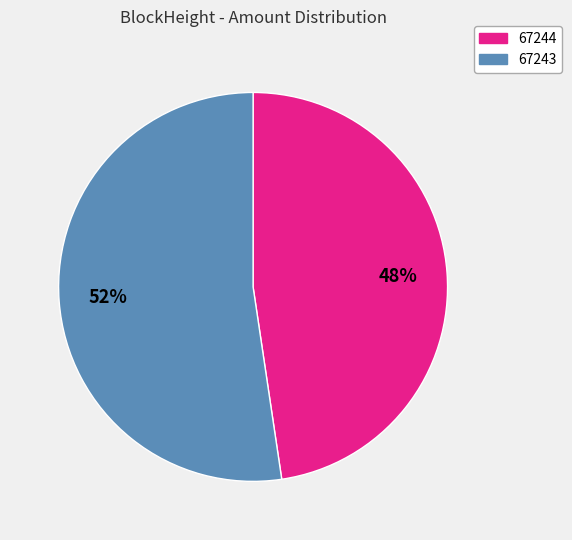

The 67243 slice represents 7% of the pie. True or false?

False